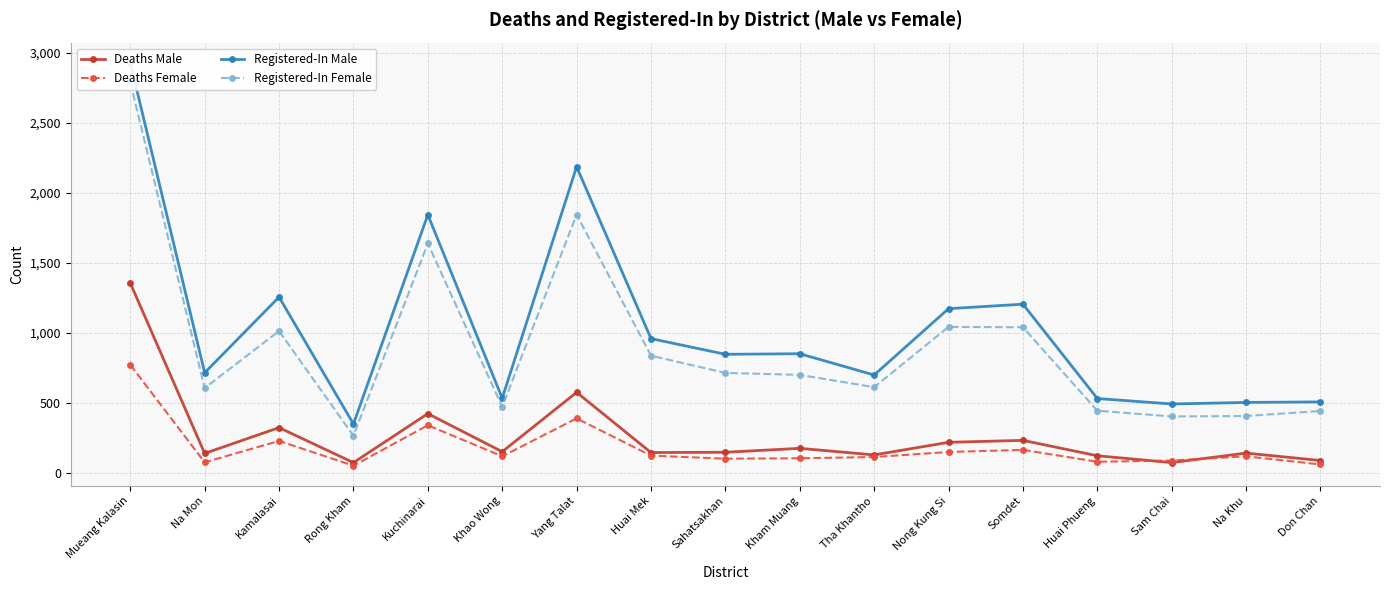

Which category has the lowest value in the Registered-In Male series?

Rong Kham